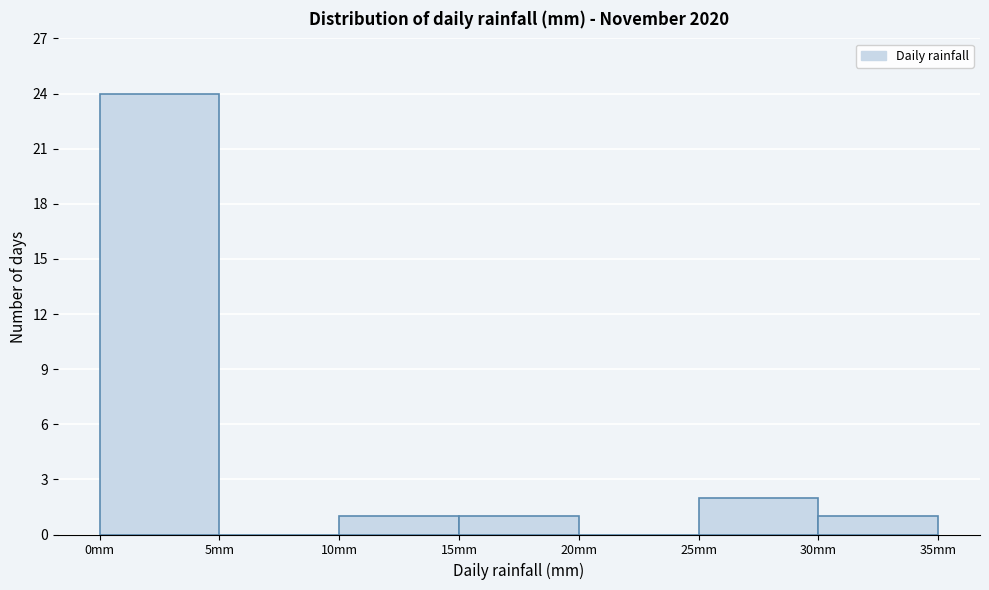

Reading left to right, list every bar in this chart as the range it spans on the x-axis followed by its height. The values are not printed on the chart, so give them approximately, as read against the axis.

0 to 5: 24
5 to 10: 0
10 to 15: 1
15 to 20: 1
20 to 25: 0
25 to 30: 2
30 to 35: 1